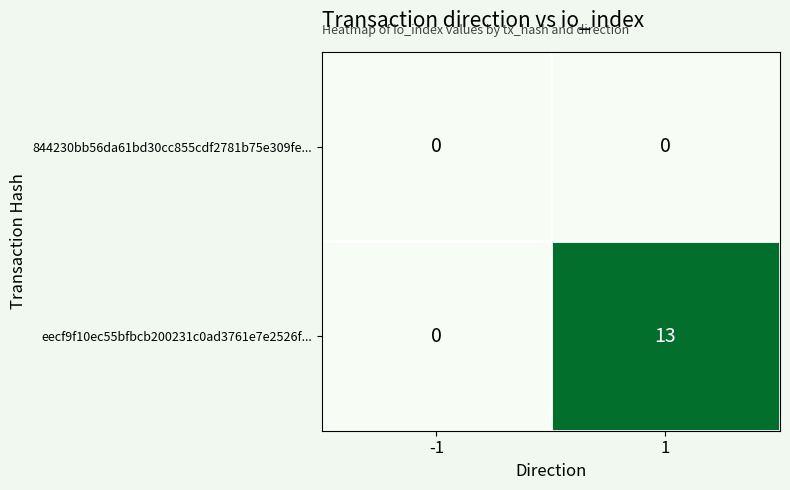

Which series changed the most between -1 and 1?

eecf9f10ec55bfbcb200231c0ad3761e7e2526f...